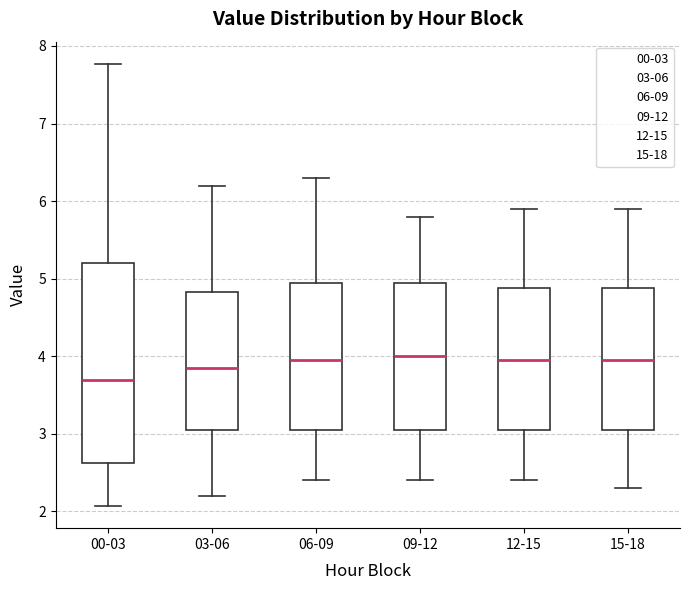

Reading left to right, transcribe this box plot: for each box, give where its median line is, the range the box spans, and where its two whiskers end, as read against the y-axis. The values are not printed on the chart, so give them approximately, as read against the axis.

00-03: median 3.7, box 2.6 to 5.2, whiskers 2.1 to 7.8
03-06: median 3.9, box 3.1 to 4.8, whiskers 2.2 to 6.2
06-09: median 4.0, box 3.1 to 5.0, whiskers 2.4 to 6.3
09-12: median 4.0, box 3.1 to 5.0, whiskers 2.4 to 5.8
12-15: median 4.0, box 3.1 to 4.9, whiskers 2.4 to 5.9
15-18: median 4.0, box 3.1 to 4.9, whiskers 2.3 to 5.9